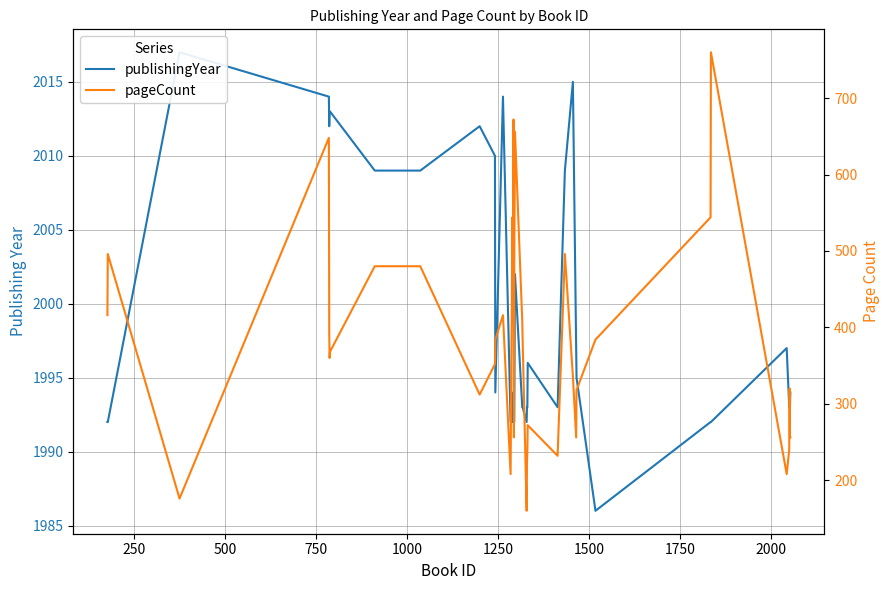

Reading left to right, extract all data points from this chart.

publishingYear: 1992	1992	2017	2014	2012	2013	2013	2009	2009	2012	2010	1994	2014	1992	1992	1992	1994	1993	1992	1992	2002	1993	1993	1992	1993	1993	1996	1993	2009	2015	1997	1995	1986	1992	1992	1997	1993	1993	1993	1994
pageCount: 416	496	176	648	392	360	368	480	480	312	352	384	416	208	288	544	464	672	256	480	656	408	384	160	224	240	272	232	496	336	256	318	384	544	760	208	240	320	256	256